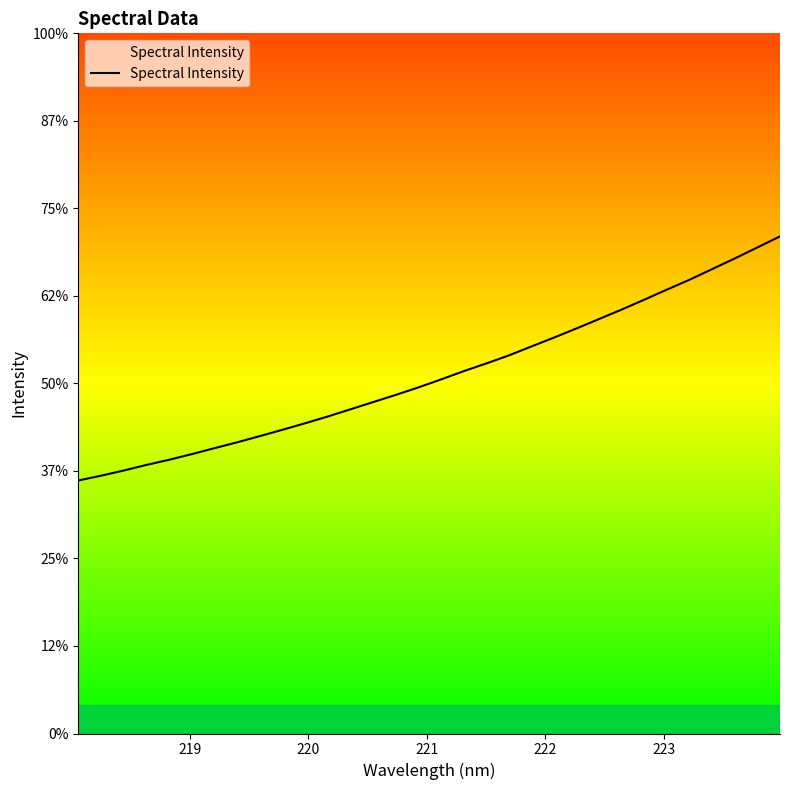

Does the chart display data point markers on the line(s)?

No